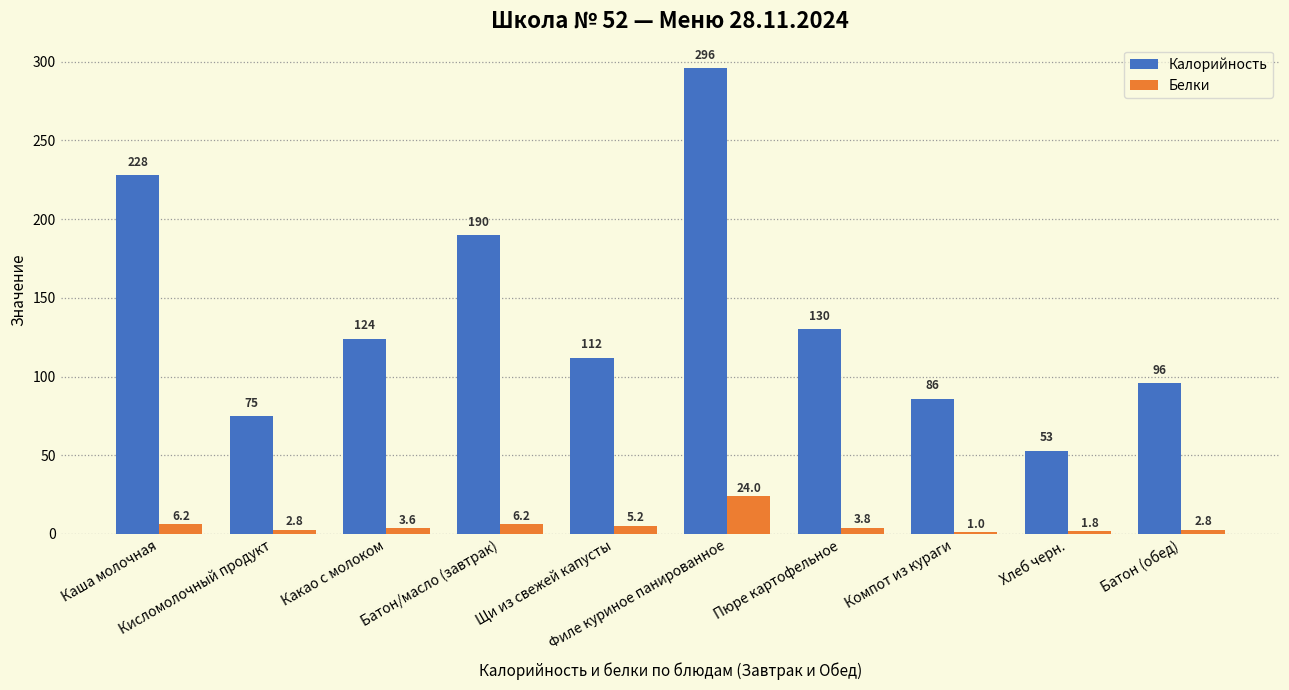

What is the difference between the maximum and minimum values in the Калорийность series?

243.0